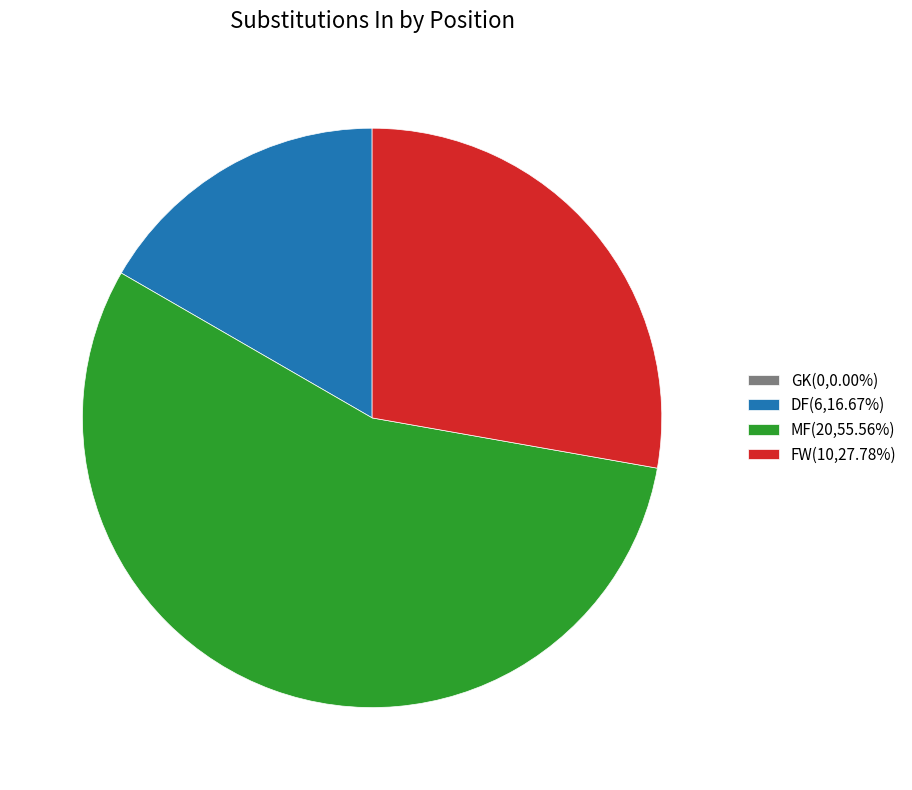

Does any single category account for the majority?

Yes